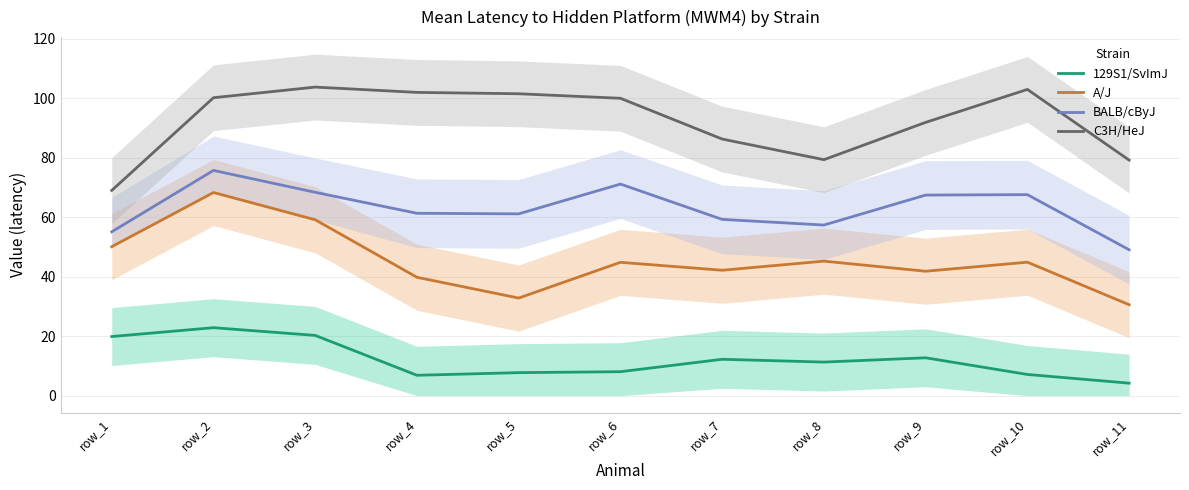

What is the spread (max minus min) of values at row_11?

75.0